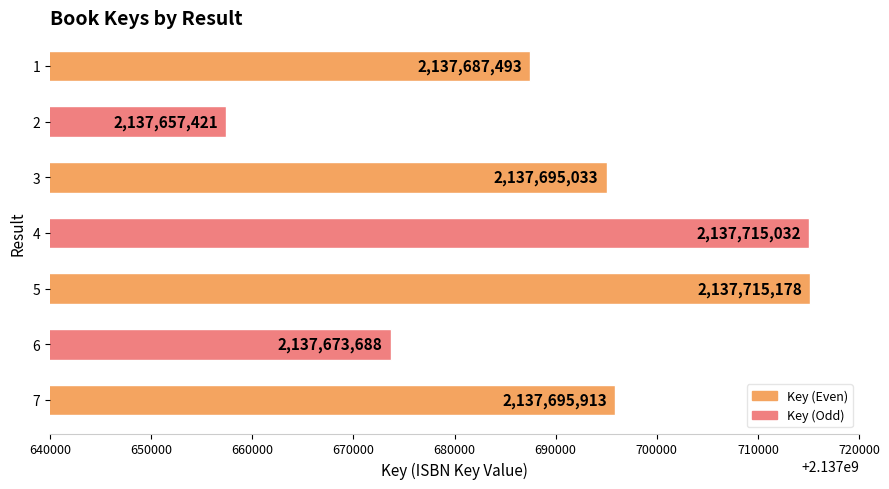

What is the sum of all values?

14963839758